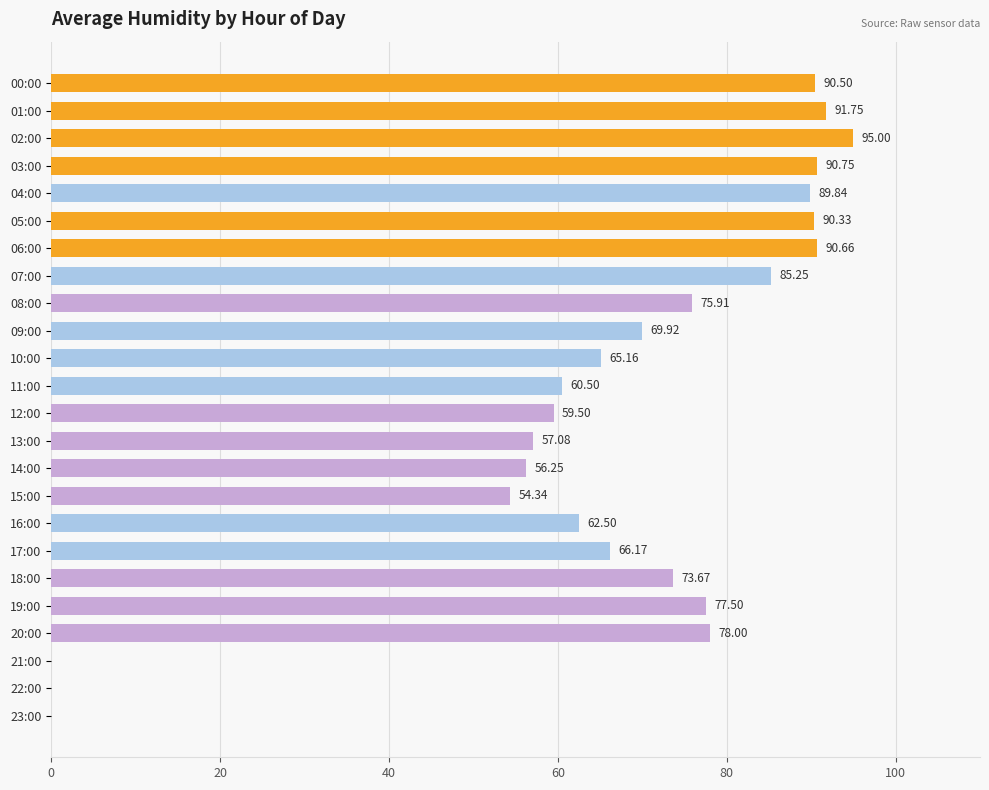

Between 21:00 and 06:00, which is larger?

06:00